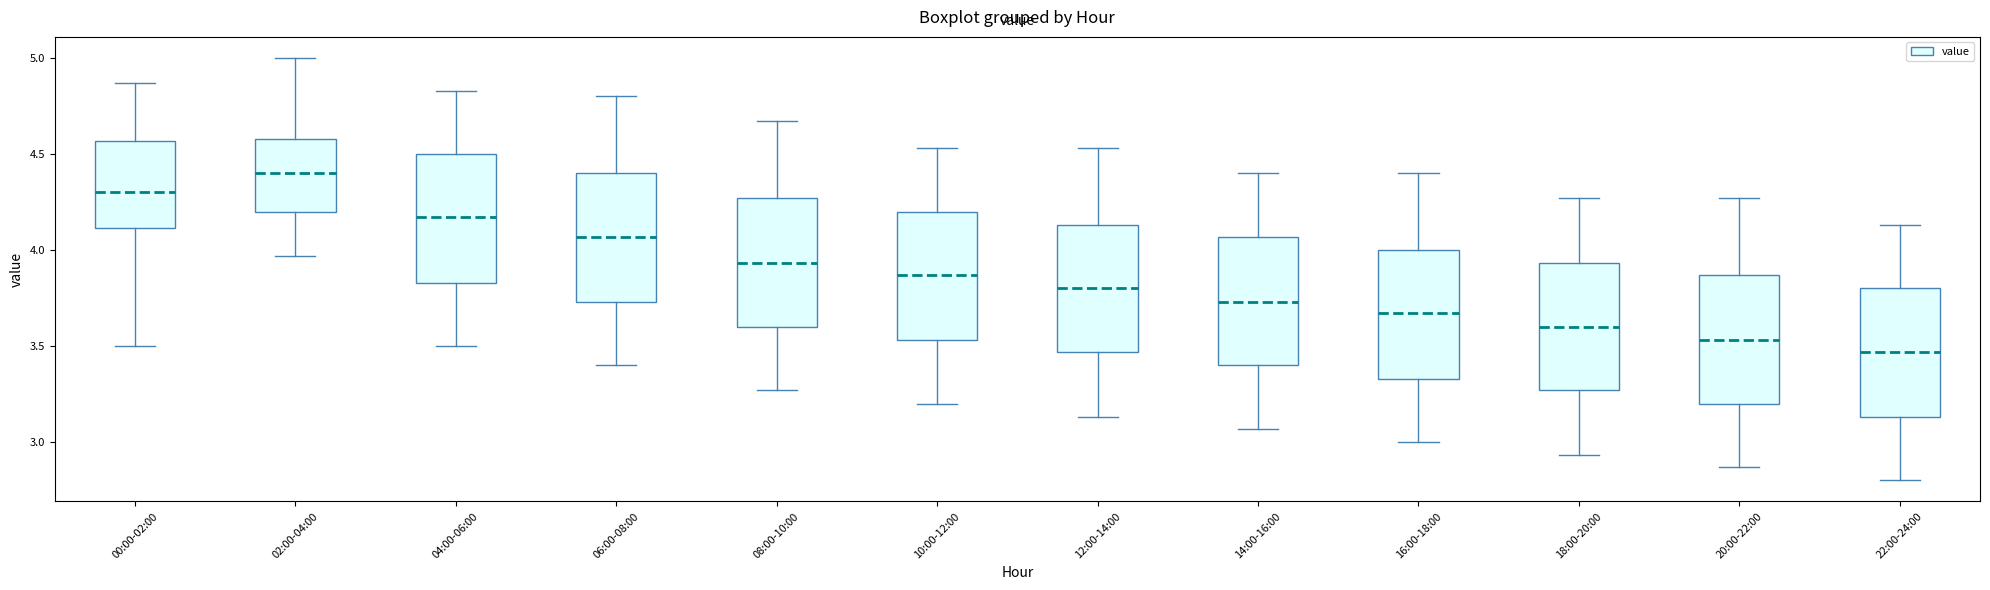

Reading left to right, read every box against the y-axis: the position of its median line, the range the box covers, and the ends of its whiskers. The values are not printed on the chart, so give them approximately, as read against the axis.

00:00-02:00: median 4.30, box 4.10 to 4.55, whiskers 3.50 to 4.85
02:00-04:00: median 4.40, box 4.20 to 4.60, whiskers 3.95 to 5.00
04:00-06:00: median 4.15, box 3.85 to 4.50, whiskers 3.50 to 4.85
06:00-08:00: median 4.05, box 3.75 to 4.40, whiskers 3.40 to 4.80
08:00-10:00: median 3.95, box 3.60 to 4.25, whiskers 3.25 to 4.65
10:00-12:00: median 3.85, box 3.55 to 4.20, whiskers 3.20 to 4.55
12:00-14:00: median 3.80, box 3.45 to 4.15, whiskers 3.15 to 4.55
14:00-16:00: median 3.75, box 3.40 to 4.05, whiskers 3.05 to 4.40
16:00-18:00: median 3.65, box 3.35 to 4.00, whiskers 3.00 to 4.40
18:00-20:00: median 3.60, box 3.25 to 3.95, whiskers 2.95 to 4.25
20:00-22:00: median 3.55, box 3.20 to 3.85, whiskers 2.85 to 4.25
22:00-24:00: median 3.45, box 3.15 to 3.80, whiskers 2.80 to 4.15